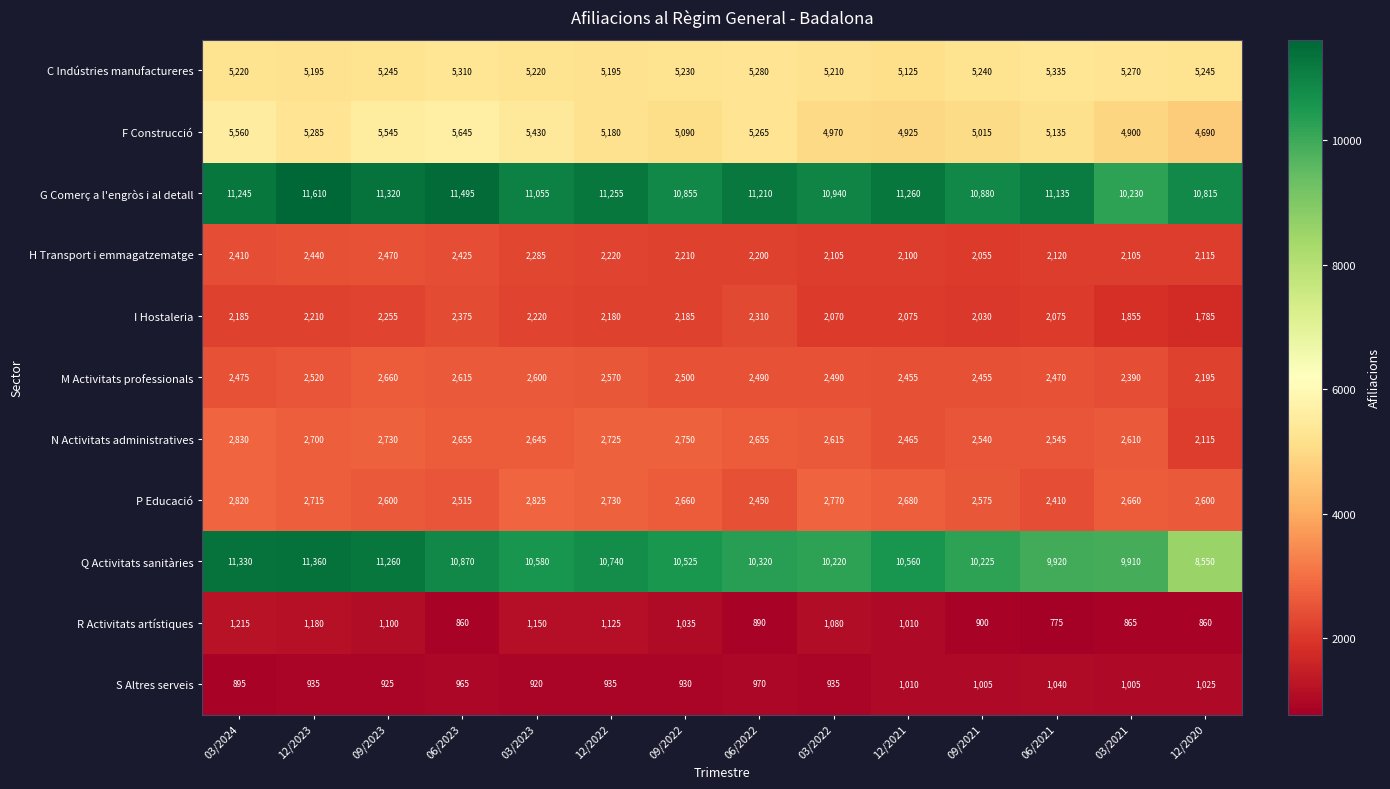

What is the minimum value shown in the chart?

775